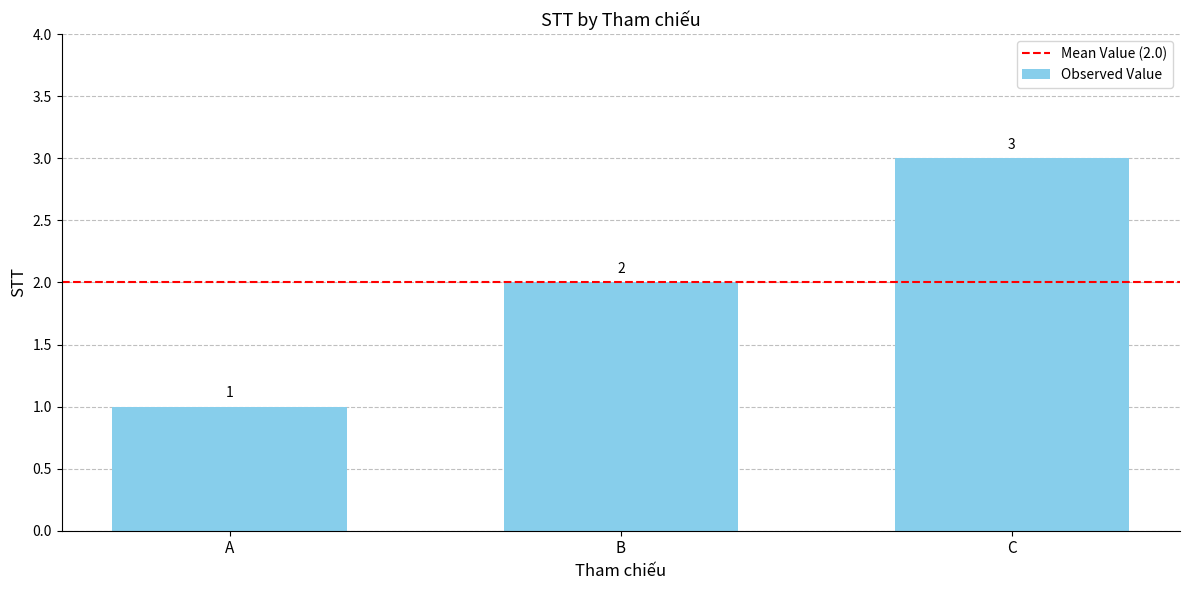

Where is the data nearest to the value 2?

B